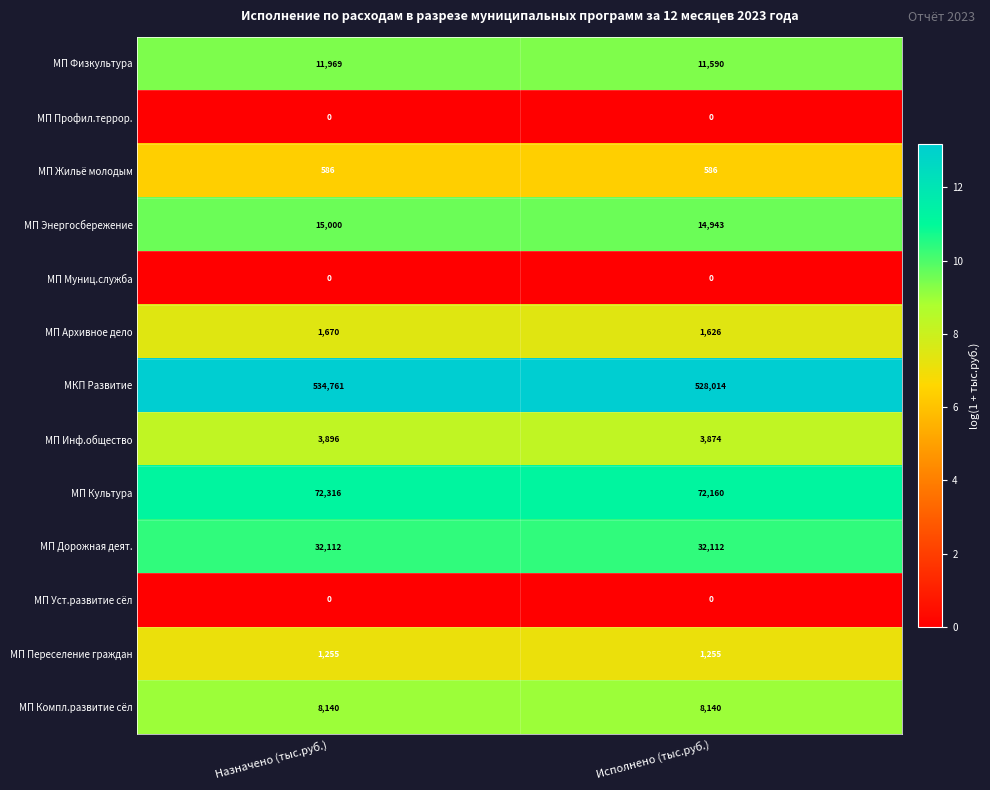

Read the МП Энергосбережение value at Исполнено (тыс.руб.), to the nearest 10.

14940